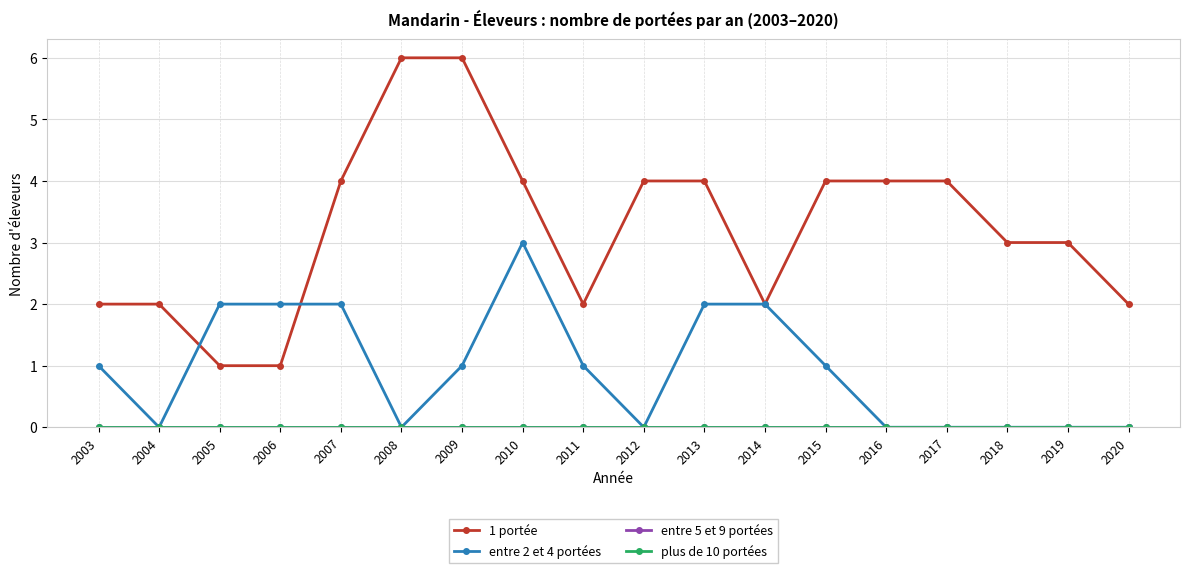

Between 2006 and 2008, which series saw the biggest shift?

1 portée